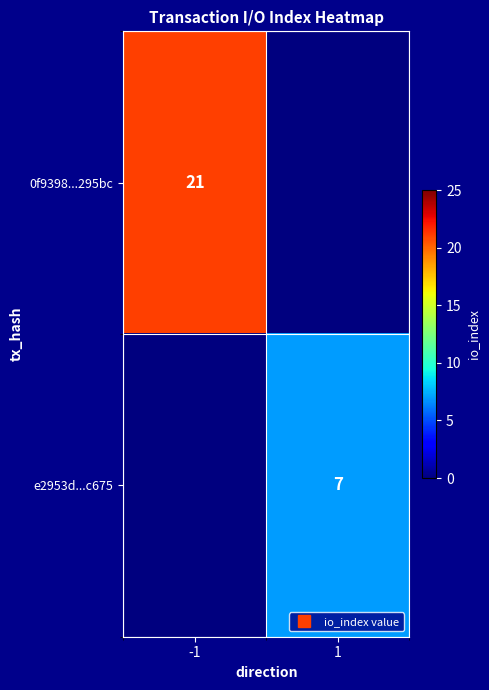

Count the e2953d...c675 values in the range 0 to 7.

2